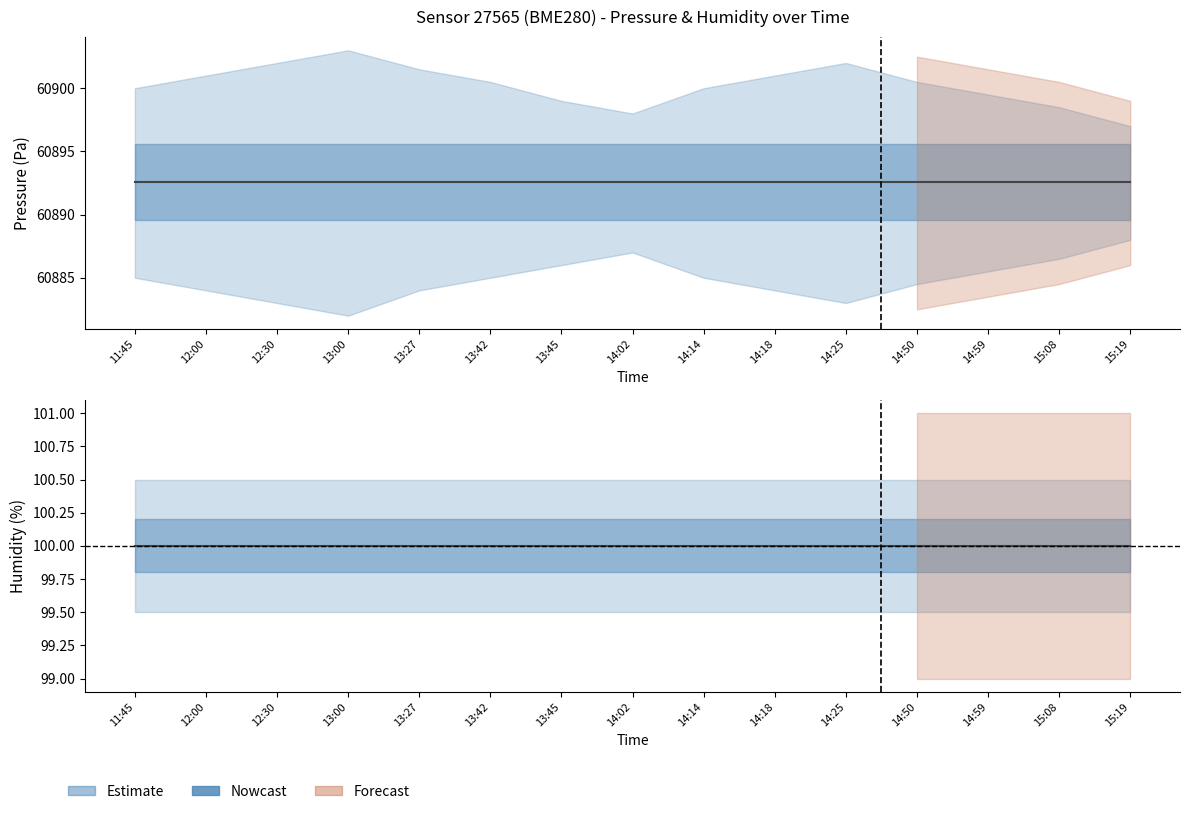

What is the total value across all series at 15:19?

60992.6